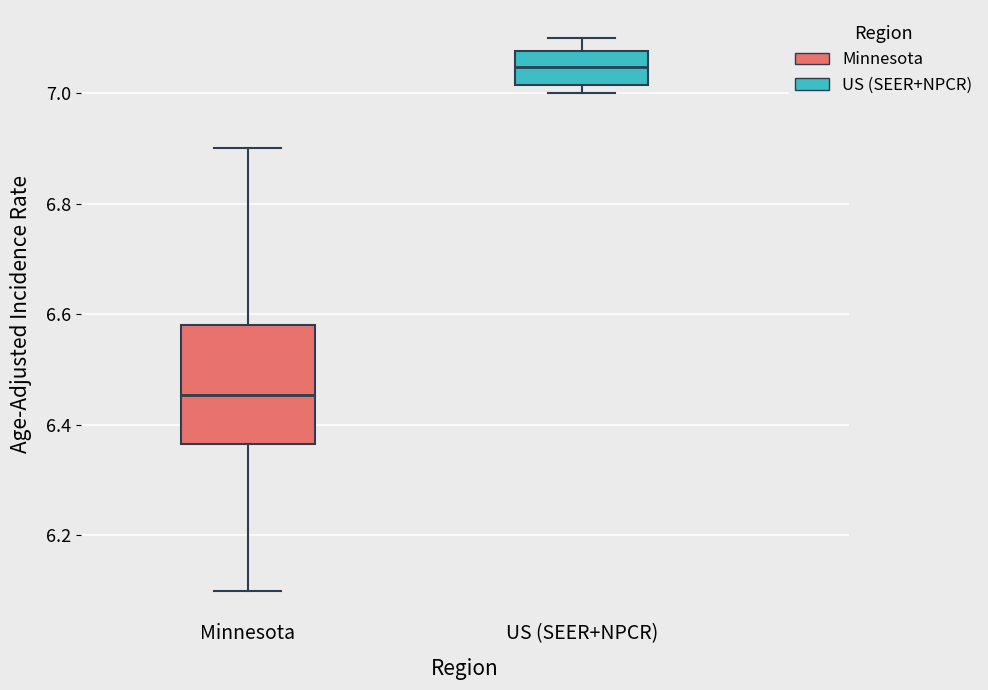

Where does the lower whisker of the box for Minnesota end on the y-axis? The values are not printed on the chart, so give them approximately, as read against the axis.

6.10